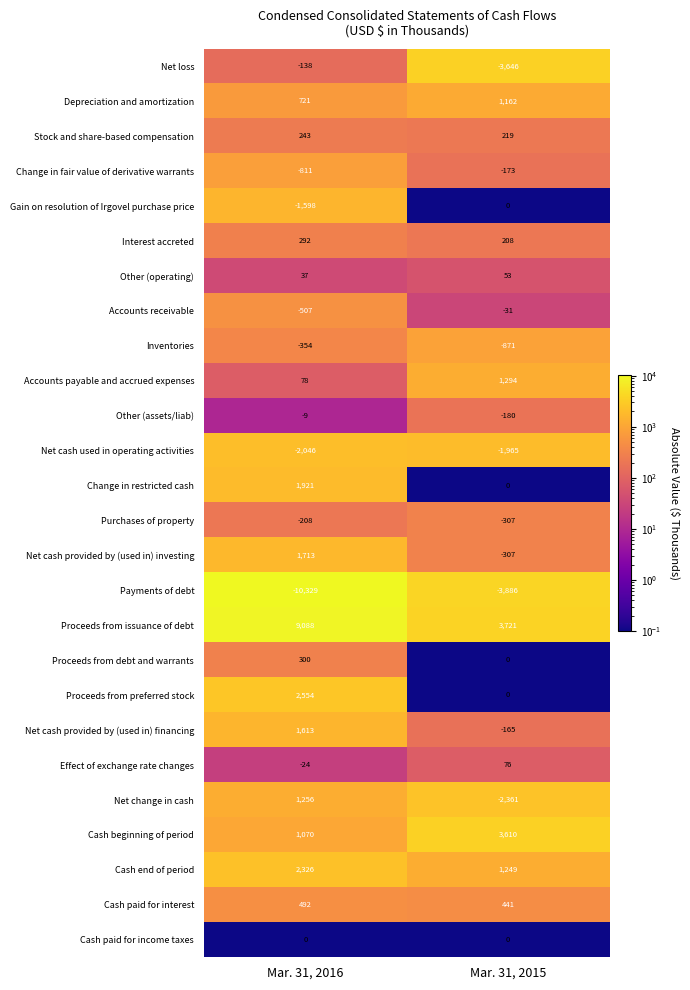

At which category is the sum across all series the highest?

Mar. 31, 2016